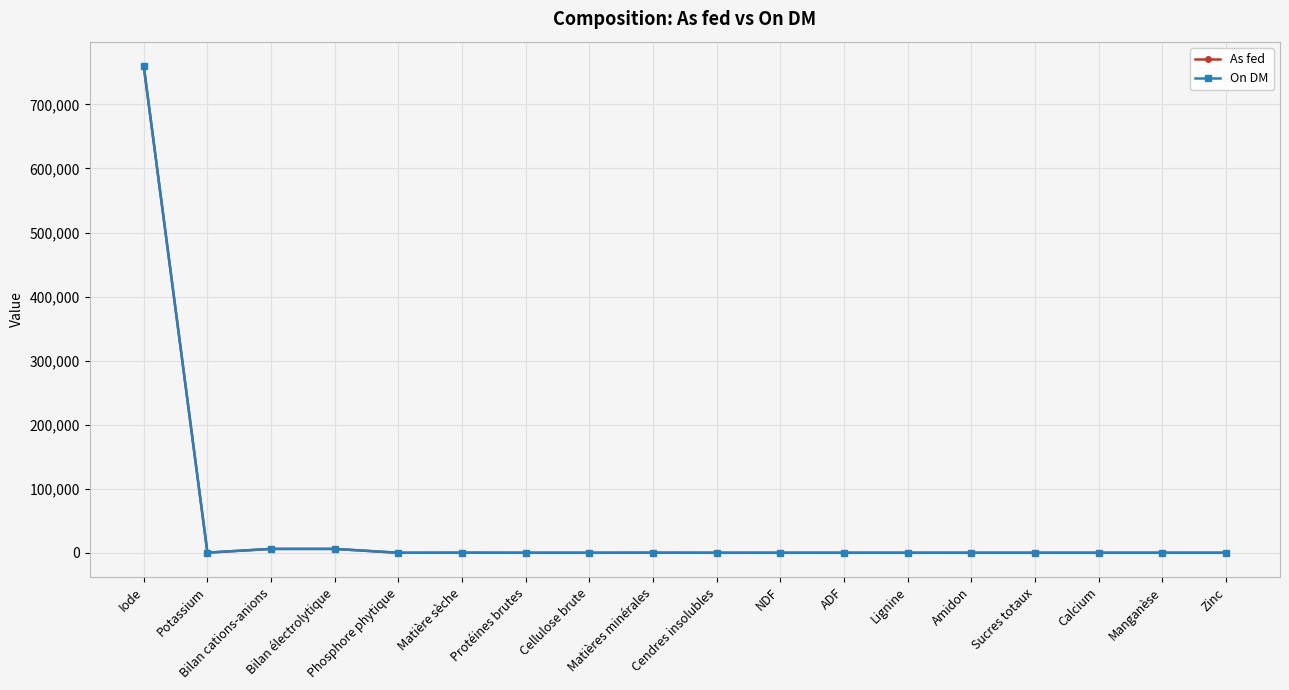

Which series has the widest spread of values?

On DM